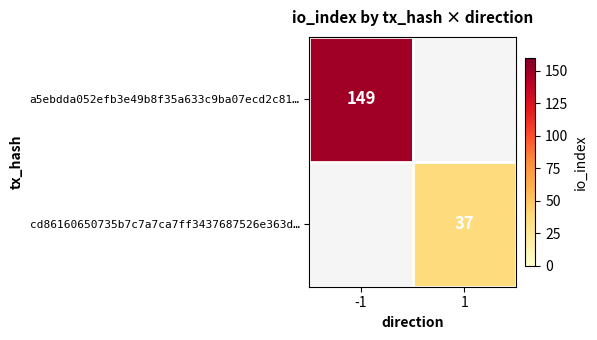

The cd86160650735b7c7a7ca7ff3437687526e363d… series shows 60 at 1. True or false?

False